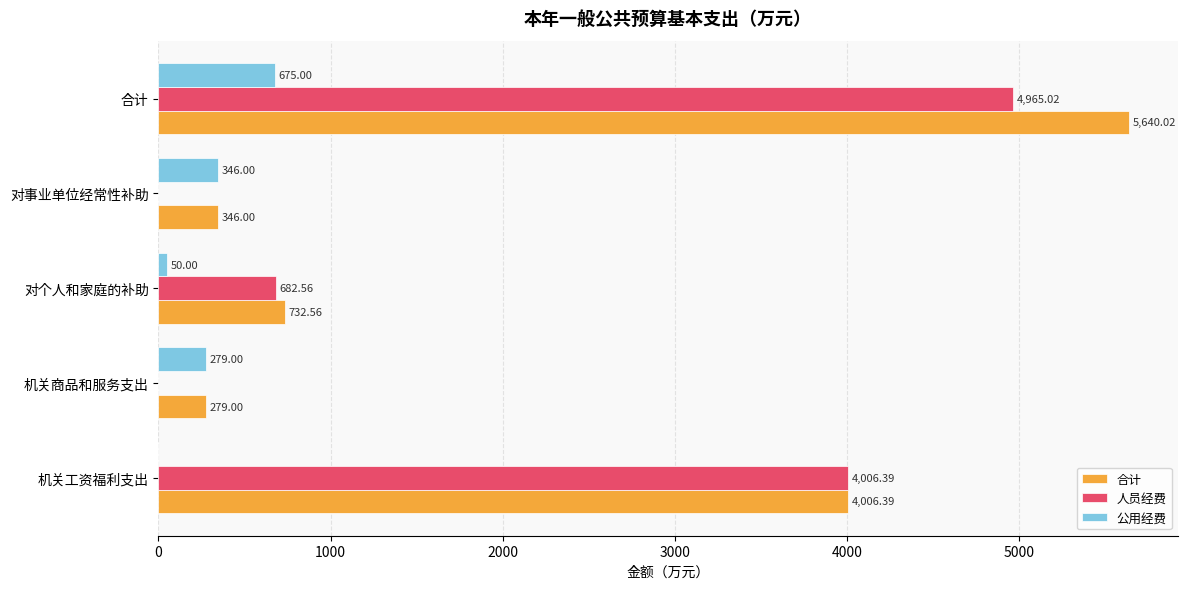

Between 对个人和家庭的补助 and 对事业单位经常性补助, which series saw the biggest shift?

人员经费